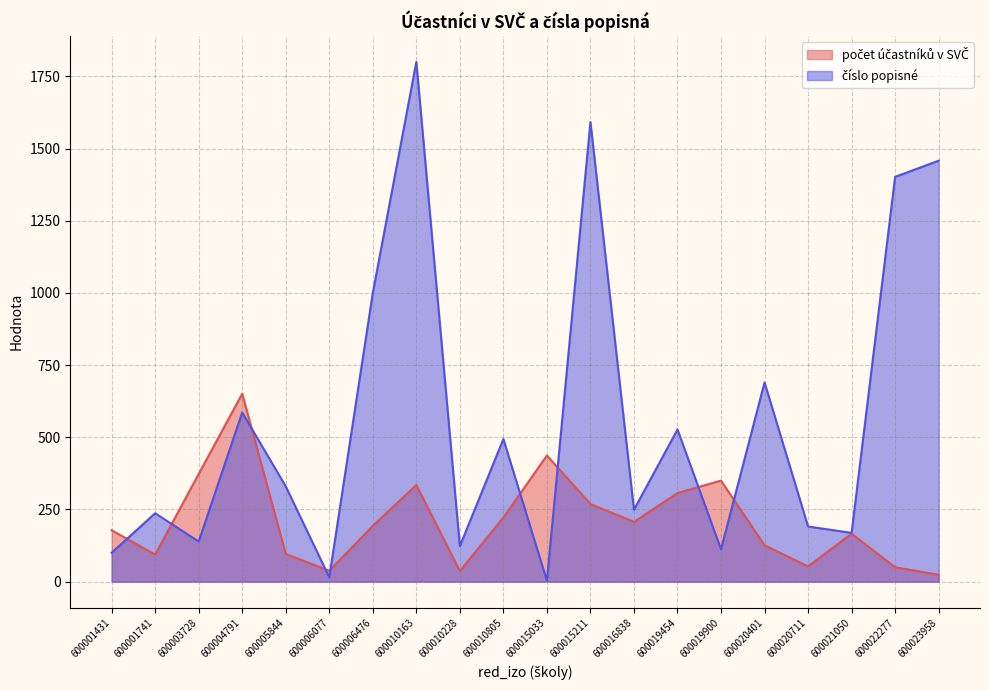

List the labels in order of počet účastníků v SVČ value, largest first.

600004791, 600015033, 600003728, 600019900, 600010163, 600019454, 600015211, 600010805, 600016838, 600006476, 600001431, 600021050, 600020401, 600005844, 600001741, 600020711, 600022277, 600006077, 600010228, 600023958